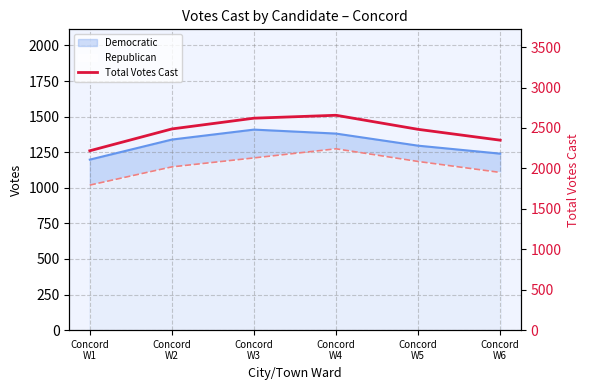

What position from the right is Concord
W3?

4